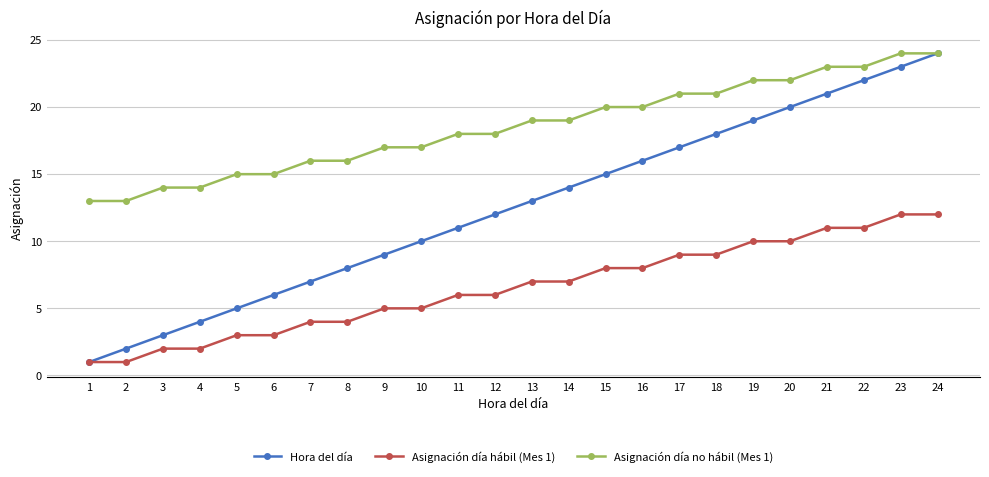

At which category is the sum across all series the highest?

24